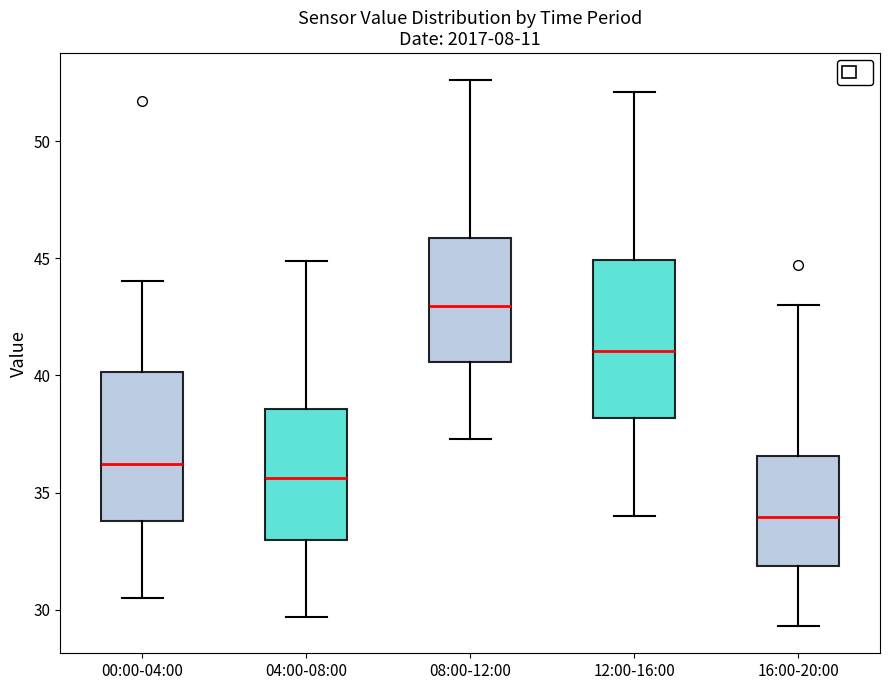

Which box has the highest median line?

08:00-12:00